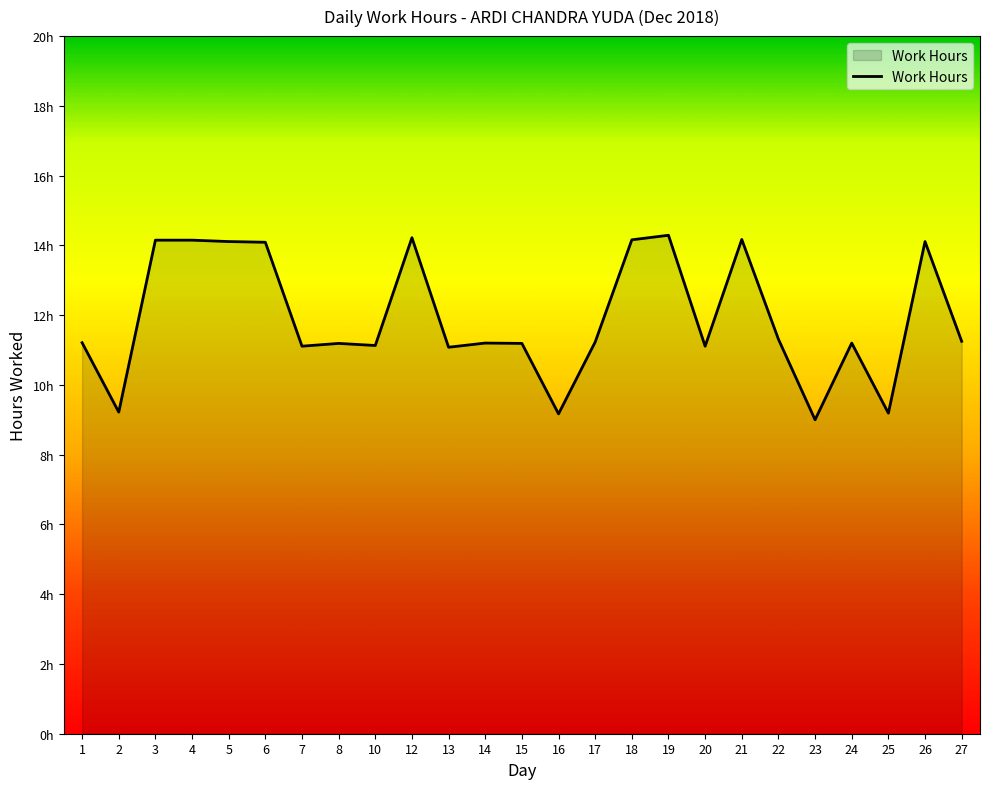

What is the value of the 2nd point from the left?

9.2